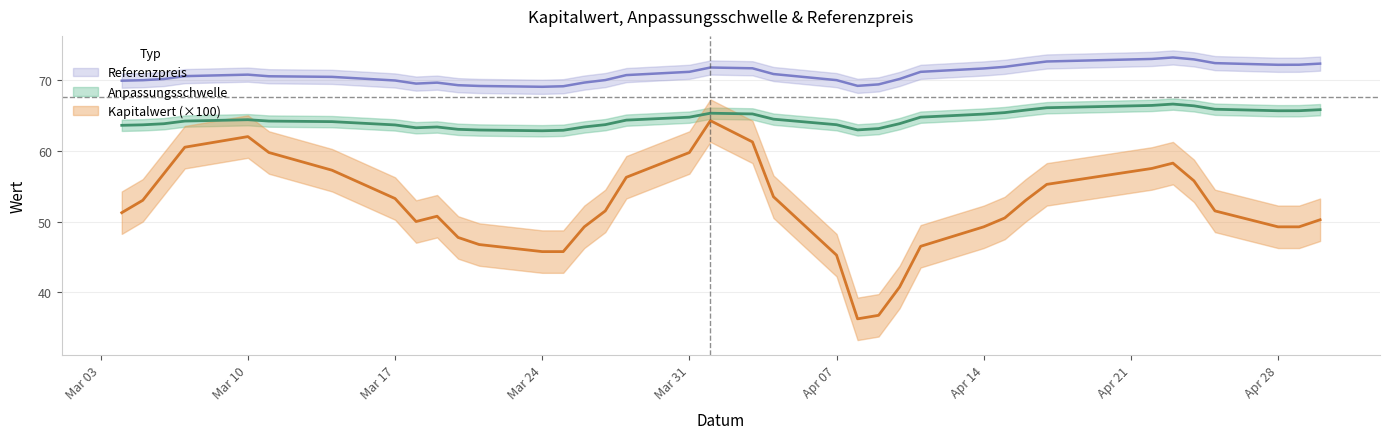

True or false: Anpassungsschwelle has a value of 63.9 at 2025-03-05.

True